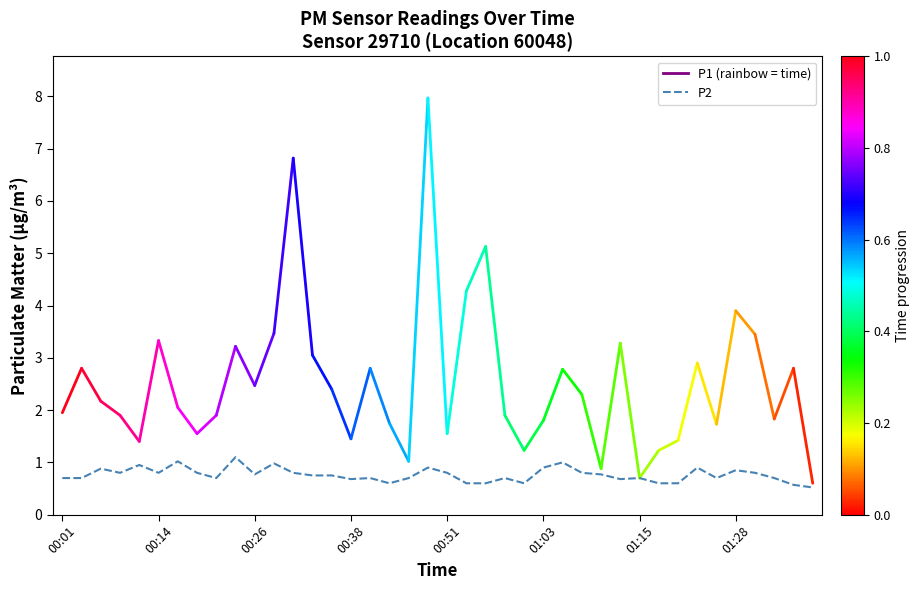

What is the difference between the maximum and minimum values?

0.6